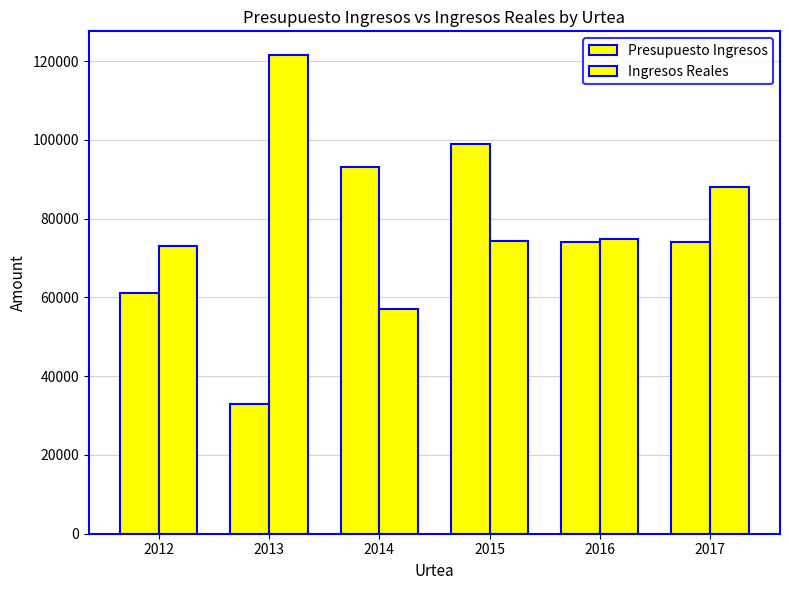

How many distinct data groups are displayed?

2